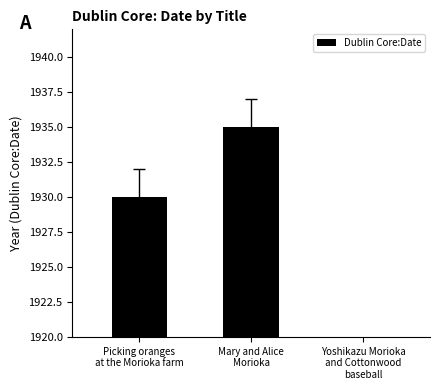

Approximately how many times larger is the value at Mary and Alice
Morioka compared to Picking oranges
at the Morioka farm?

1.0